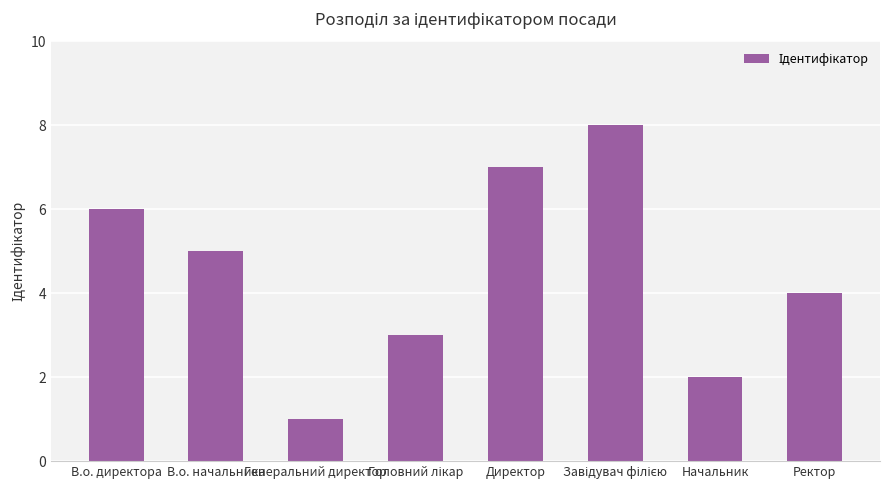

Read the value at Ректор.

4